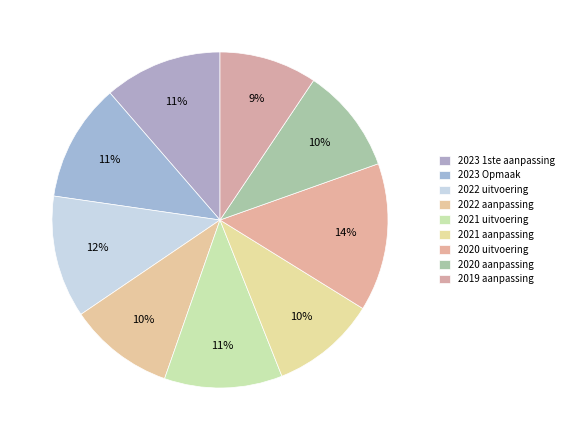

What is the largest slice in the pie chart?

2020 uitvoering